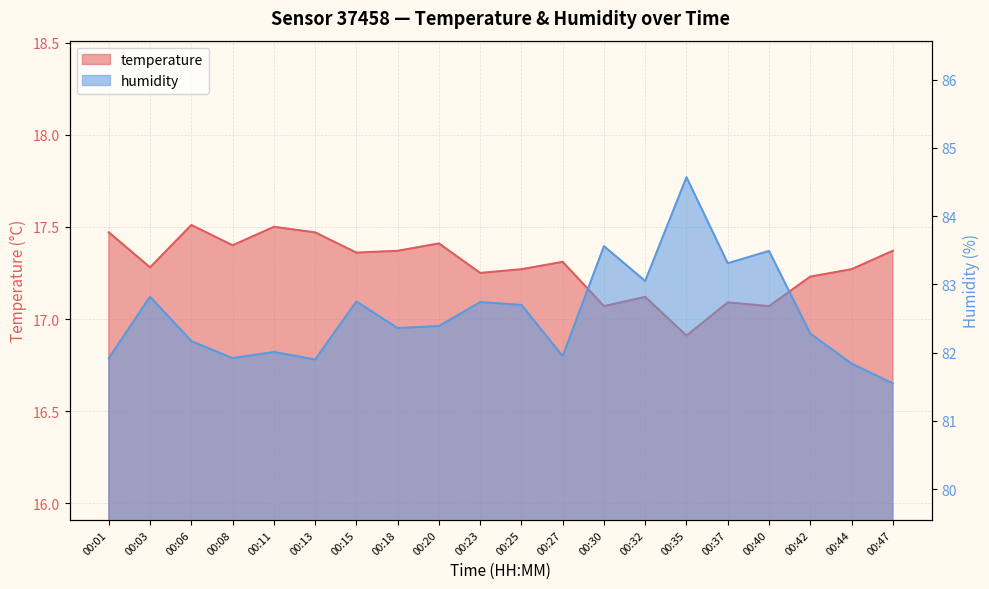

List the series in order of their peak value, lowest first.

temperature, humidity